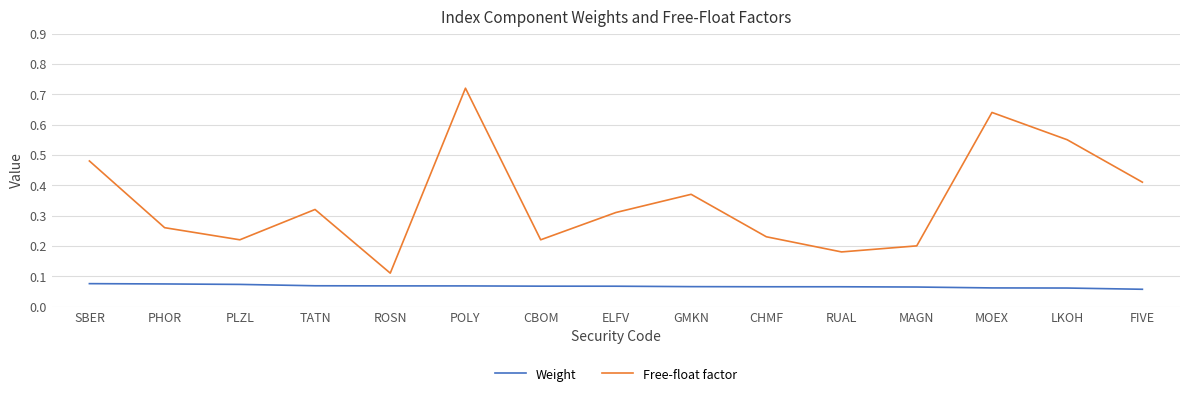

What position from the right is PHOR?

14